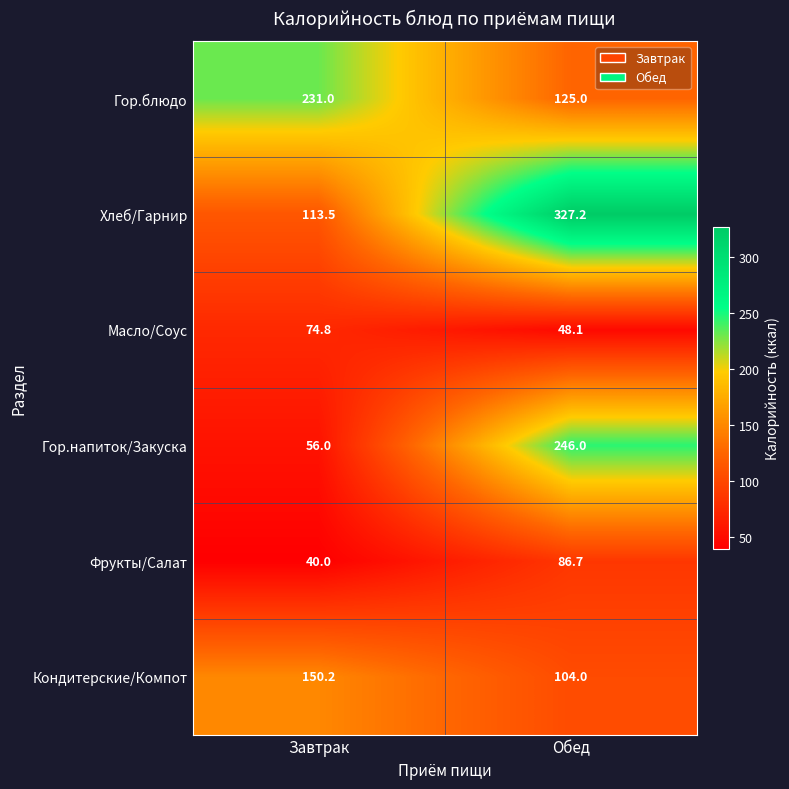

What is the average value of the Гор.блюдо series?

178.0